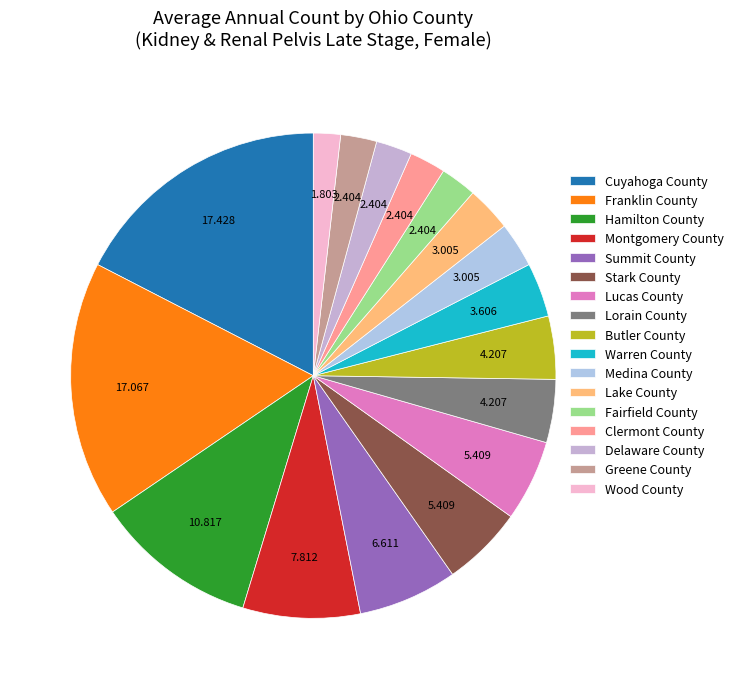

What is the total percentage of Greene County and Wood County?

4.2%